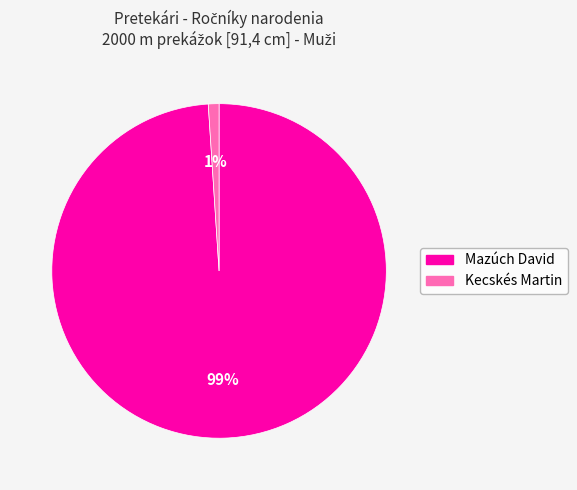

To the nearest percent, what is the average slice percentage?

50%